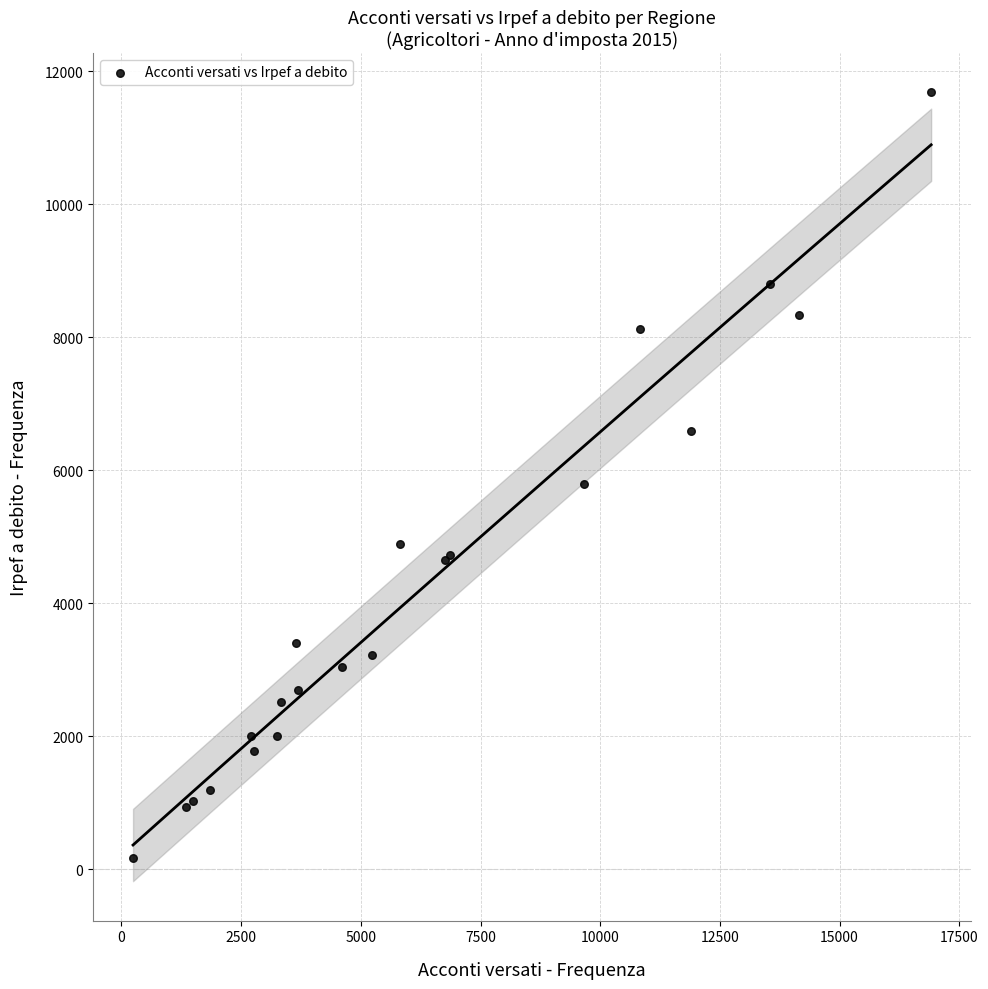

What Y value in the scatter plot is closest to 5923?

5786